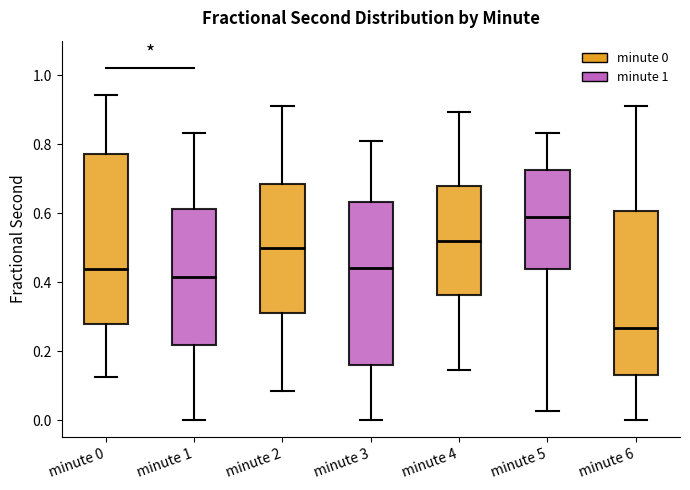

Reading left to right, read every box against the y-axis: the position of its median line, the range the box covers, and the ends of its whiskers. The values are not printed on the chart, so give them approximately, as read against the axis.

minute 0: median 0.44, box 0.28 to 0.78, whiskers 0.12 to 0.94
minute 1: median 0.42, box 0.22 to 0.62, whiskers 0.00 to 0.84
minute 2: median 0.50, box 0.30 to 0.68, whiskers 0.08 to 0.90
minute 3: median 0.44, box 0.16 to 0.64, whiskers 0.00 to 0.80
minute 4: median 0.52, box 0.36 to 0.68, whiskers 0.14 to 0.90
minute 5: median 0.60, box 0.44 to 0.72, whiskers 0.02 to 0.84
minute 6: median 0.26, box 0.14 to 0.60, whiskers 0.00 to 0.90